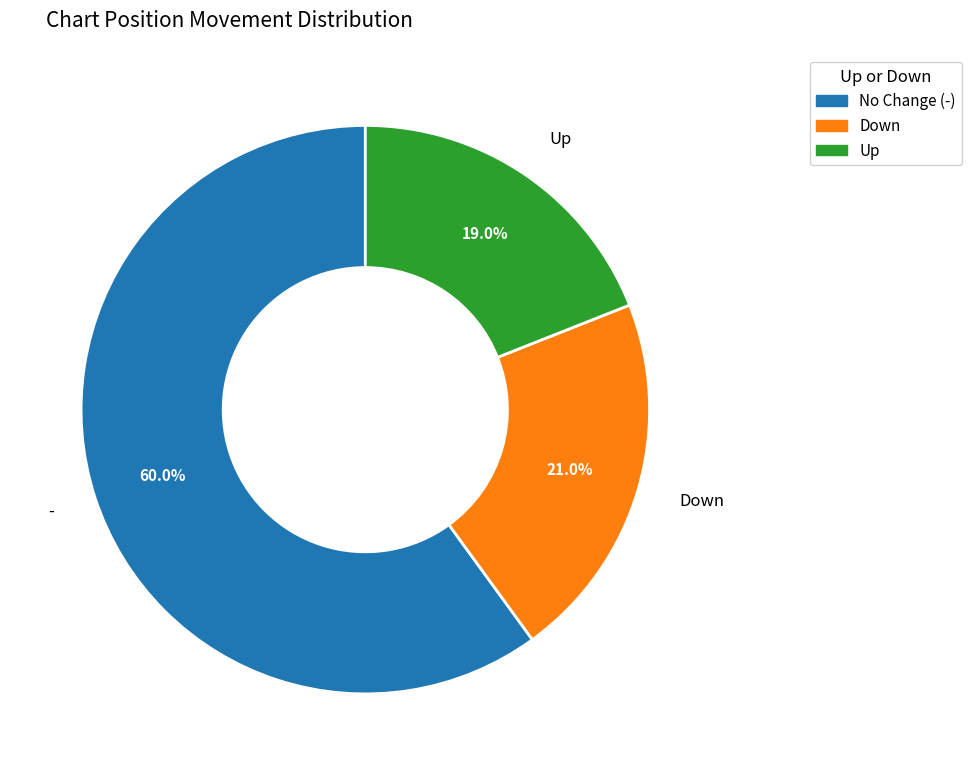

Is there any slice that represents more than half of the pie?

Yes